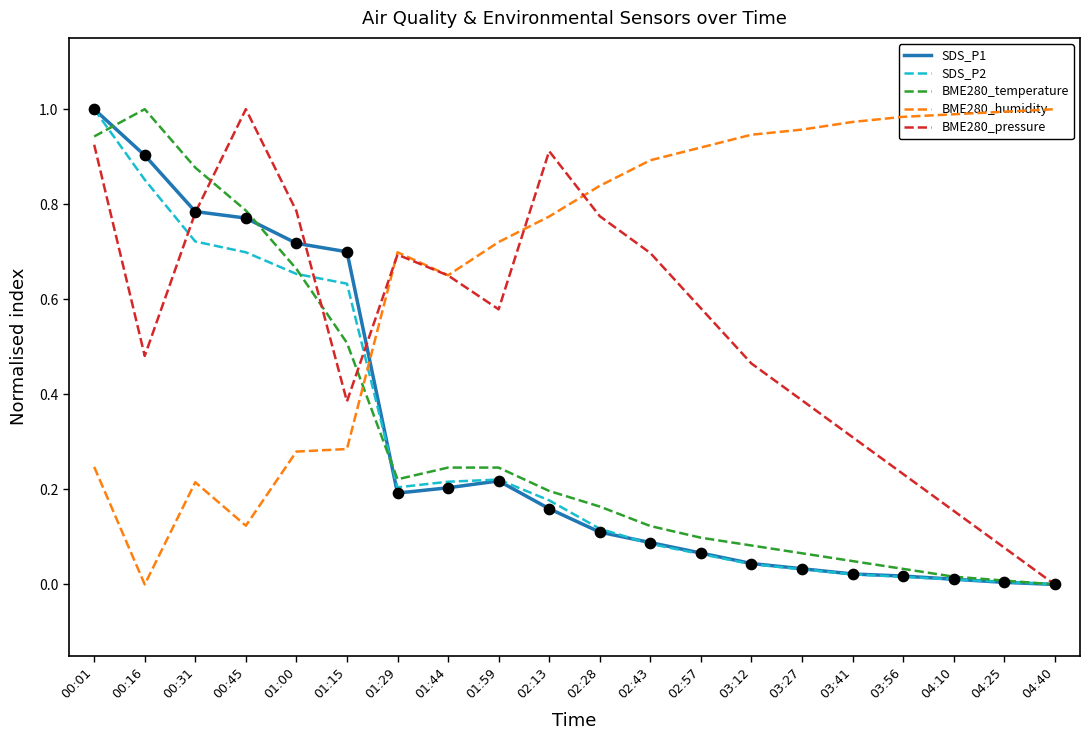

Is the value of BME280_temperature at 01:29 greater than the value of BME280_pressure at 02:57?

No